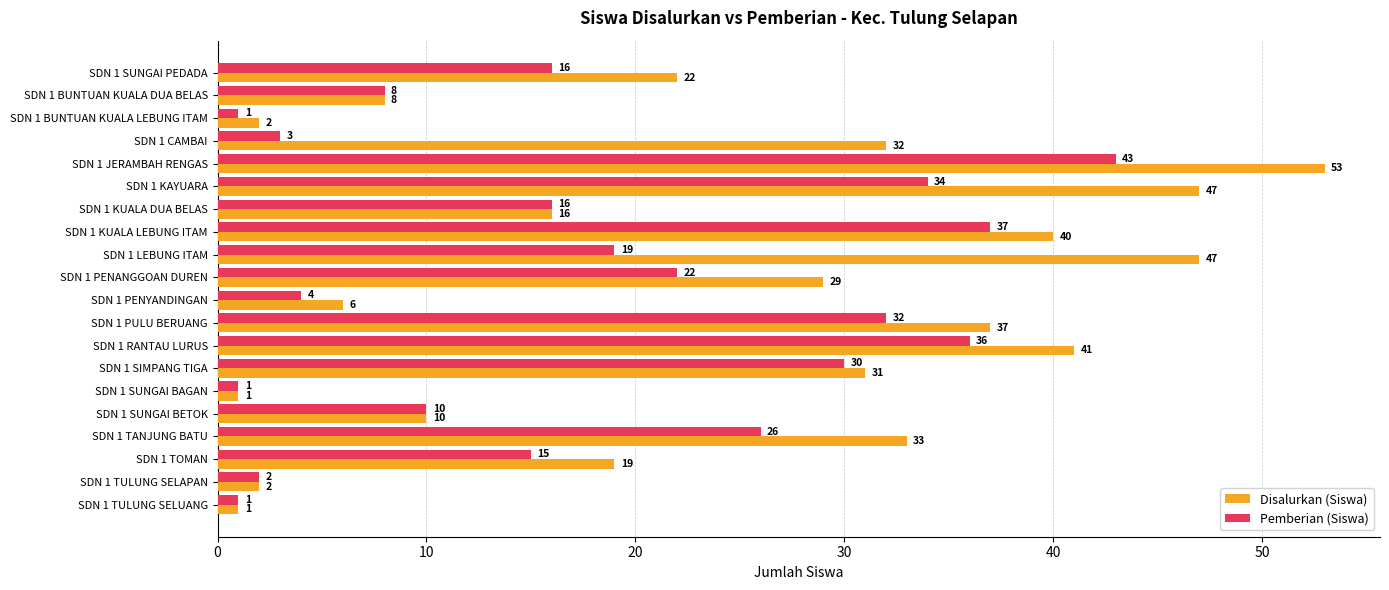

Where is Pemberian (Siswa) nearest to the value 22?

SDN 1 PENANGGOAN DUREN